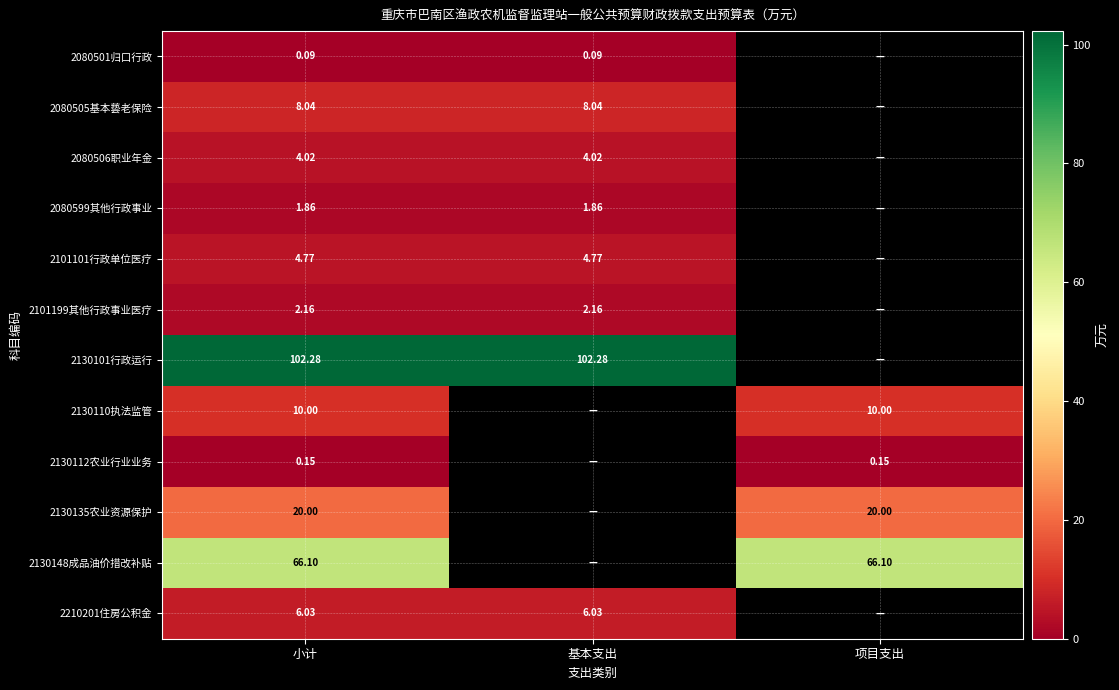

True or false: 2130135农业资源保护 has a value of 27.9 at 项目支出.

False